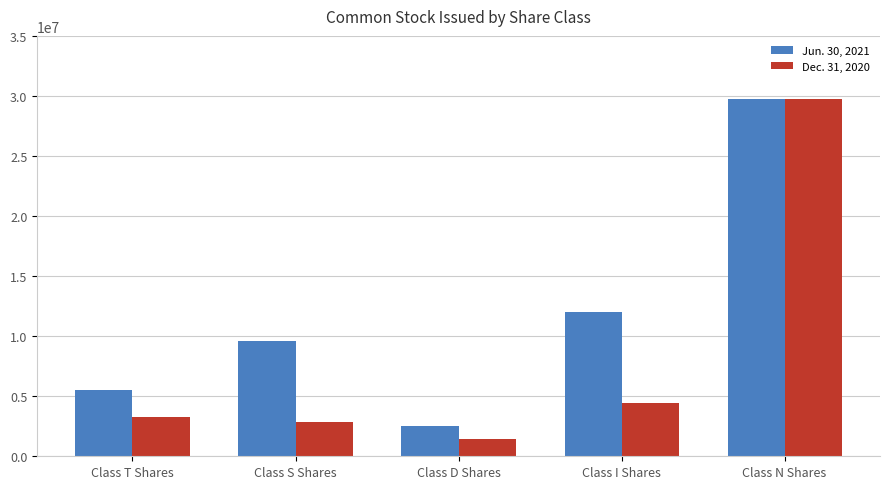

How many data points does each series have?

5